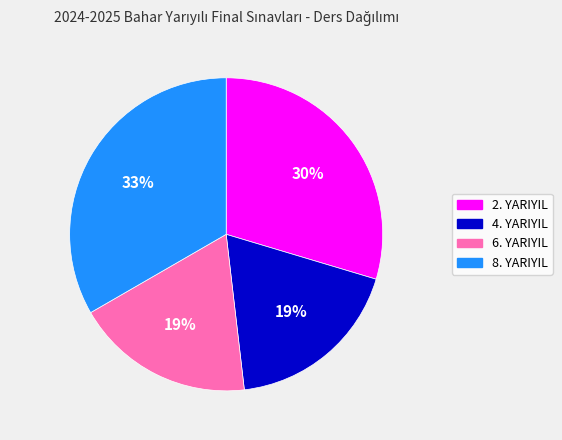

To the nearest percent, what portion does 6. YARIYIL represent?

19%